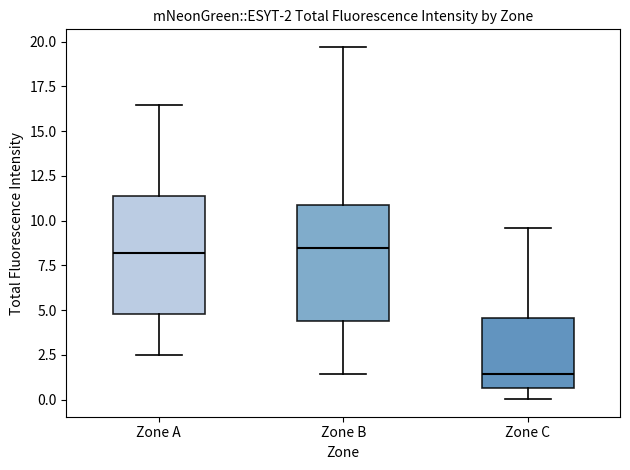

Which box's median line is the lowest?

Zone C